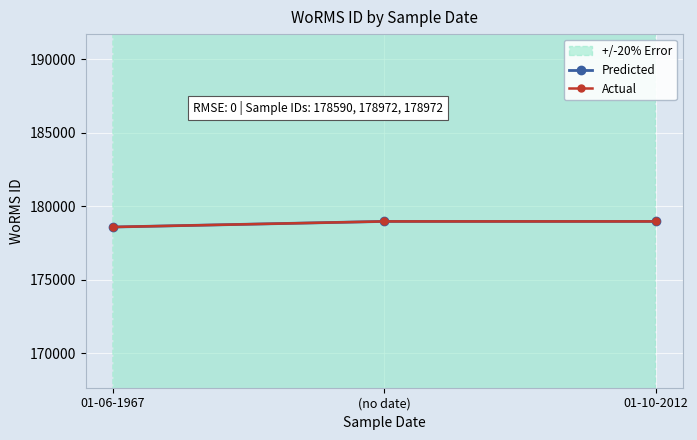

Is this an area chart (filled region under the line)?

No